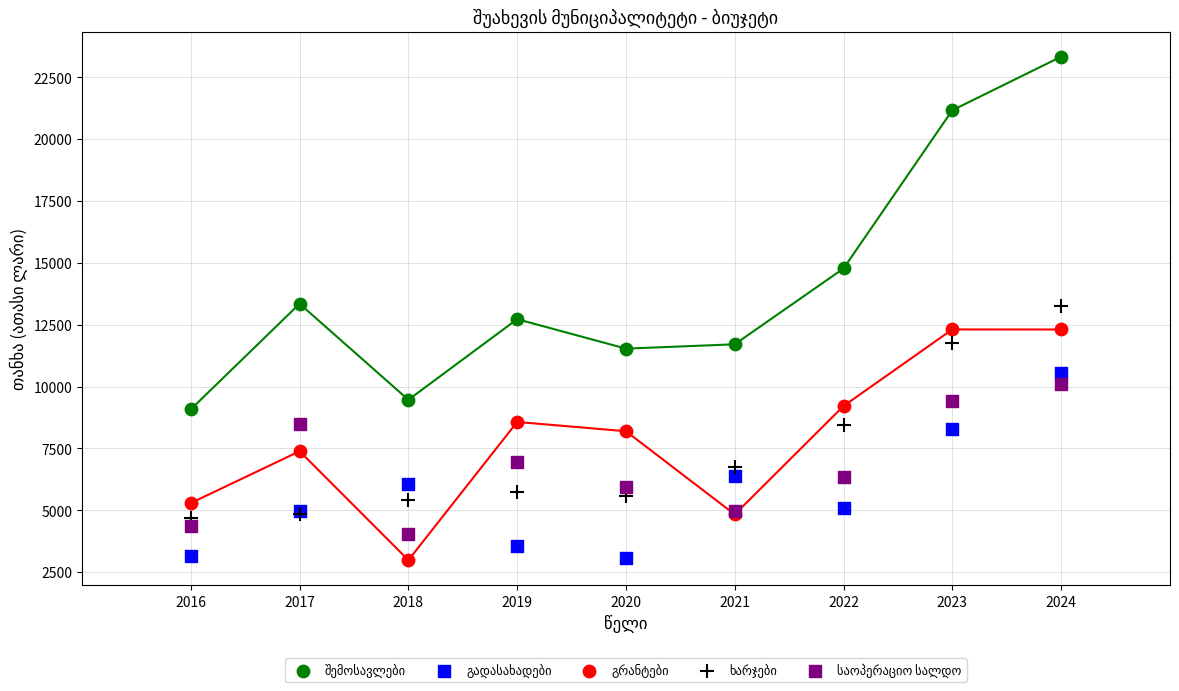

What is the X range (max minus min) for the scatter plot?

8.0